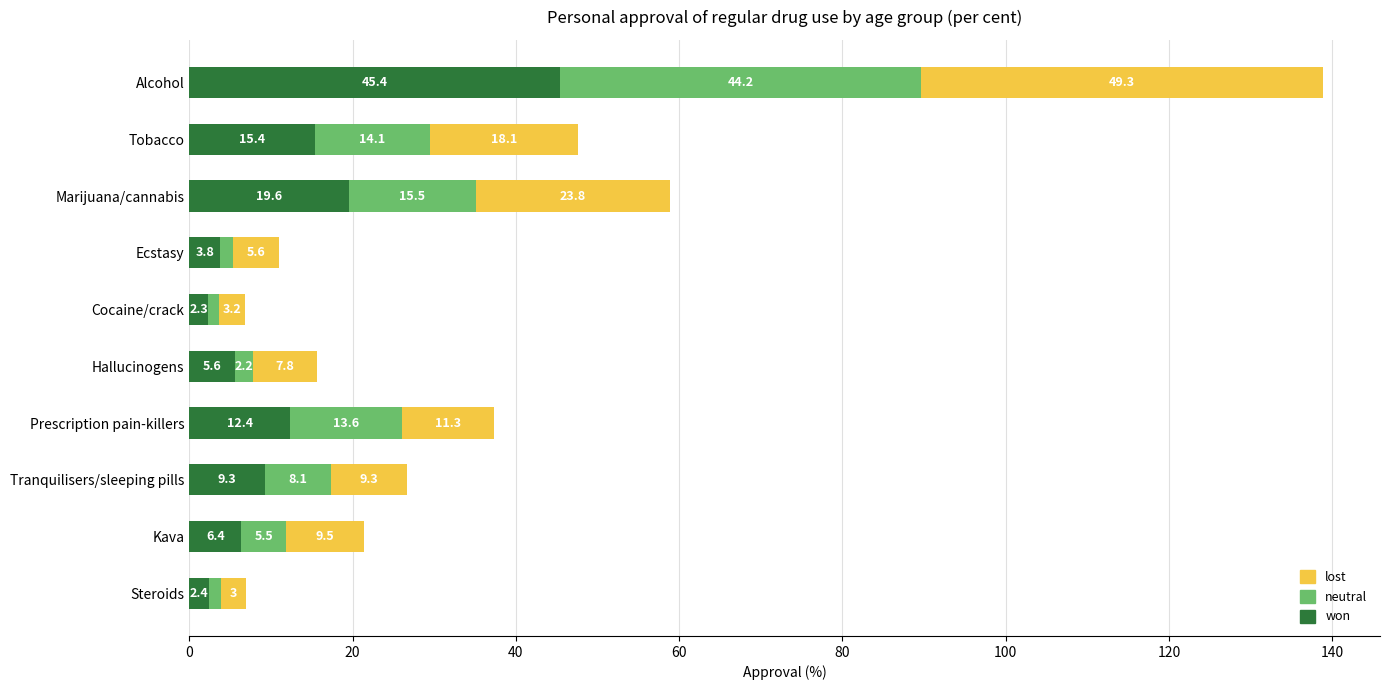

What is the average value of the won series?

12.3